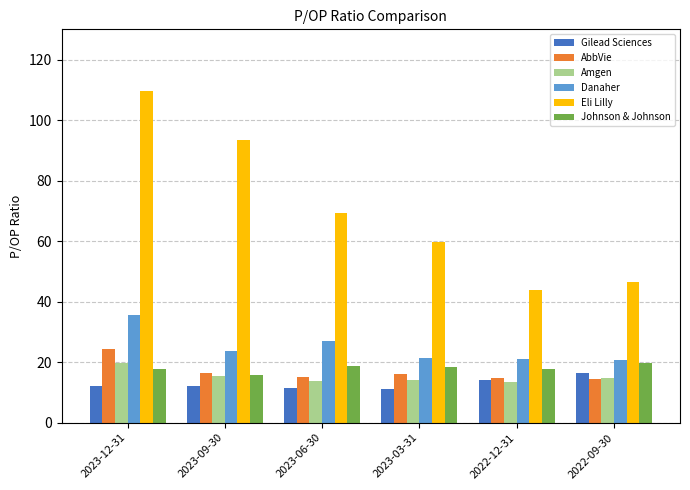

What is the value of the Danaher bar at the 6th from the left?

20.7